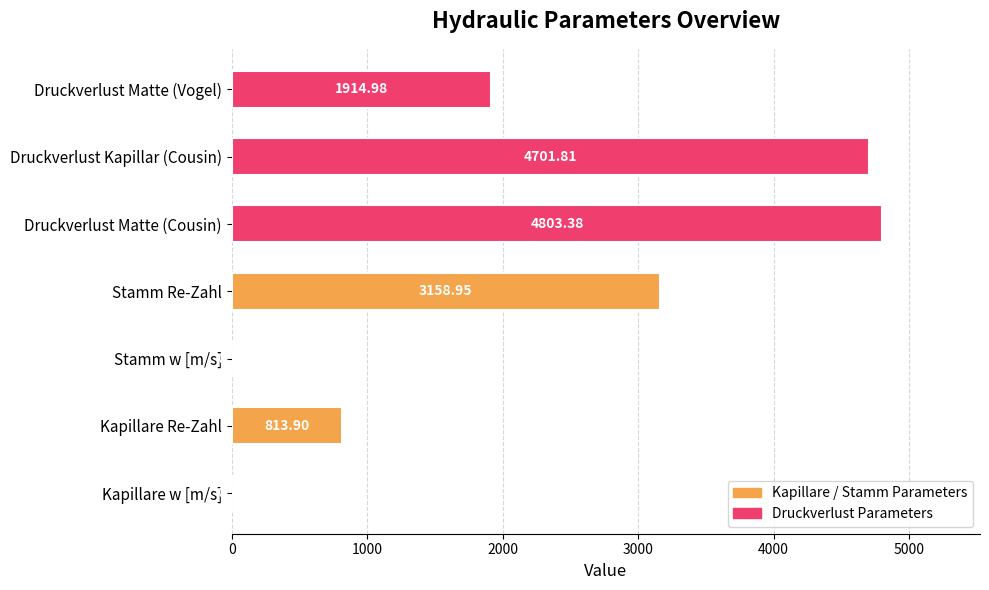

What is the change in value from Kapillare Re-Zahl to Druckverlust Matte (Vogel)?

+1101.1